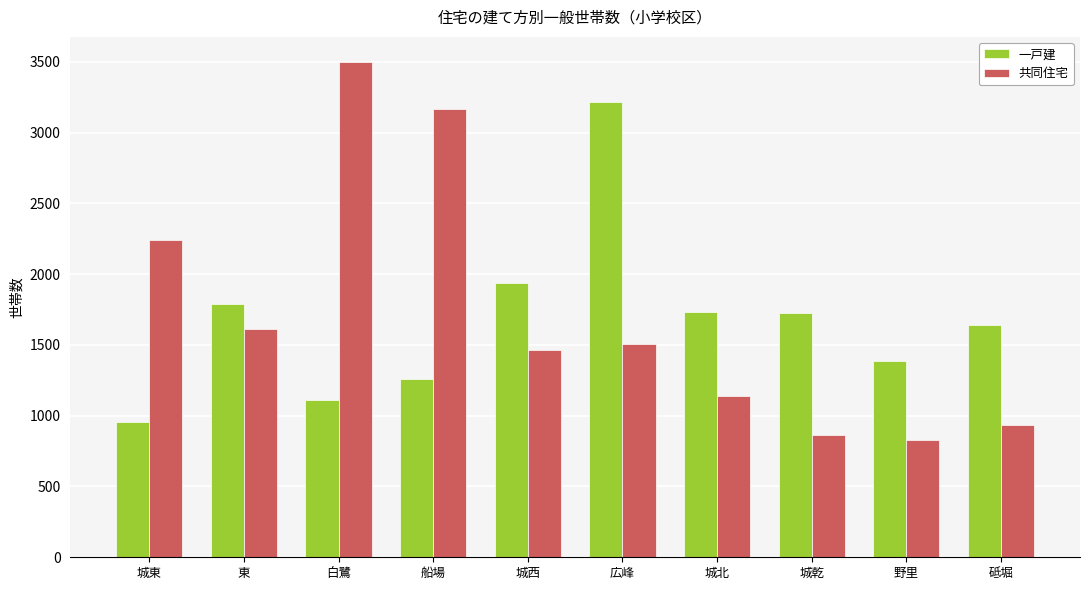

At how many categories does at least one series exceed 1409?

9